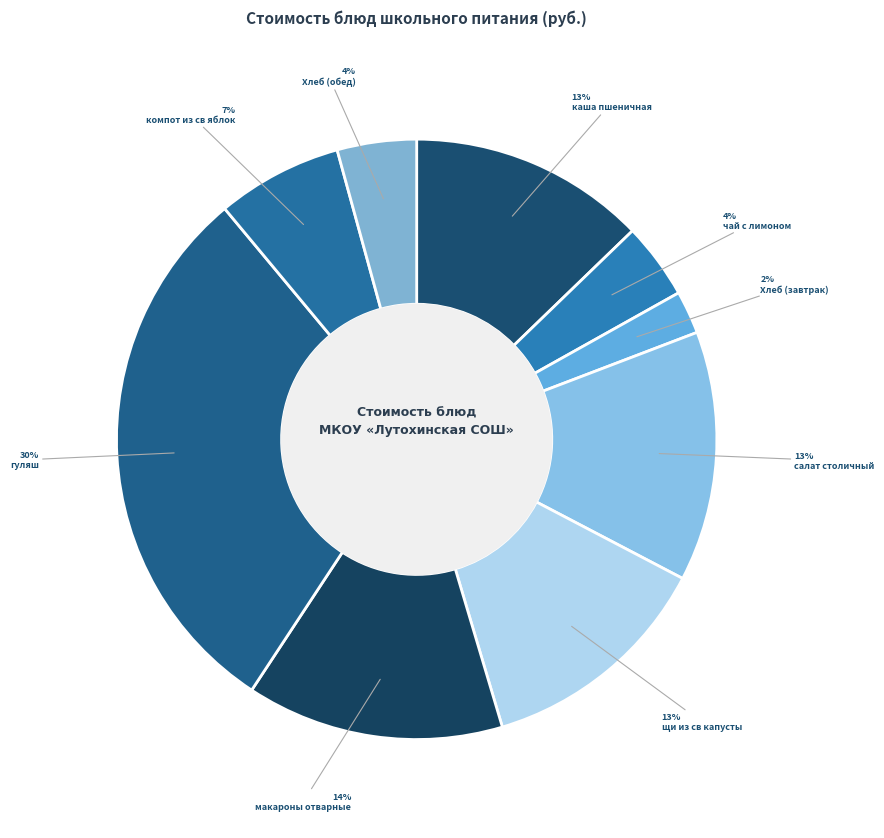

What portion of the pie excludes салат столичный?

86.5%